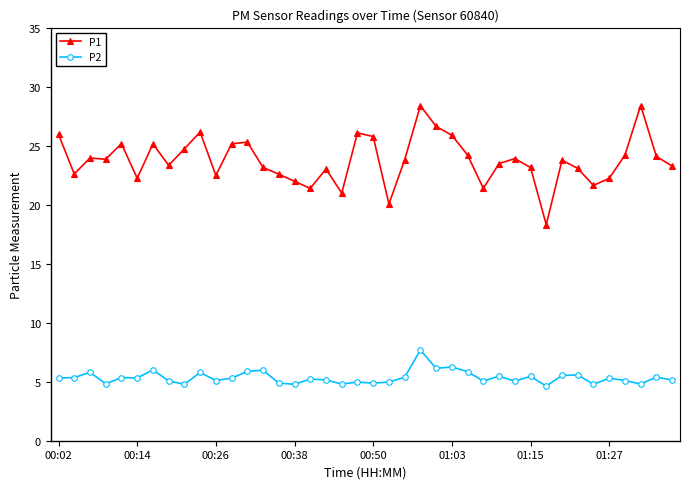

What is the value of the P2 point at the 11th from the left?

5.1